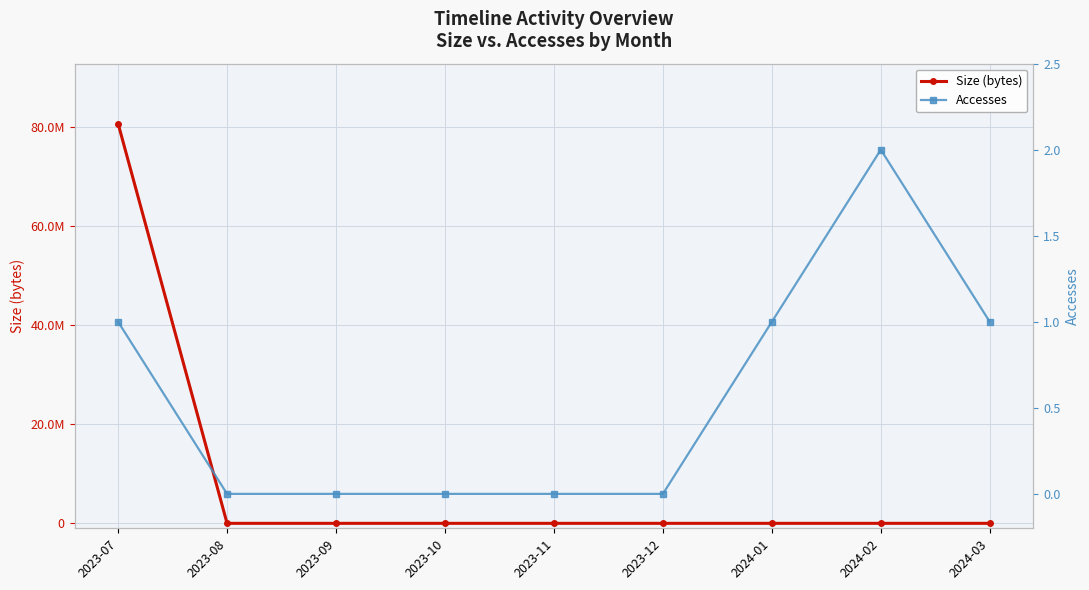

How many lines are shown in the chart?

2